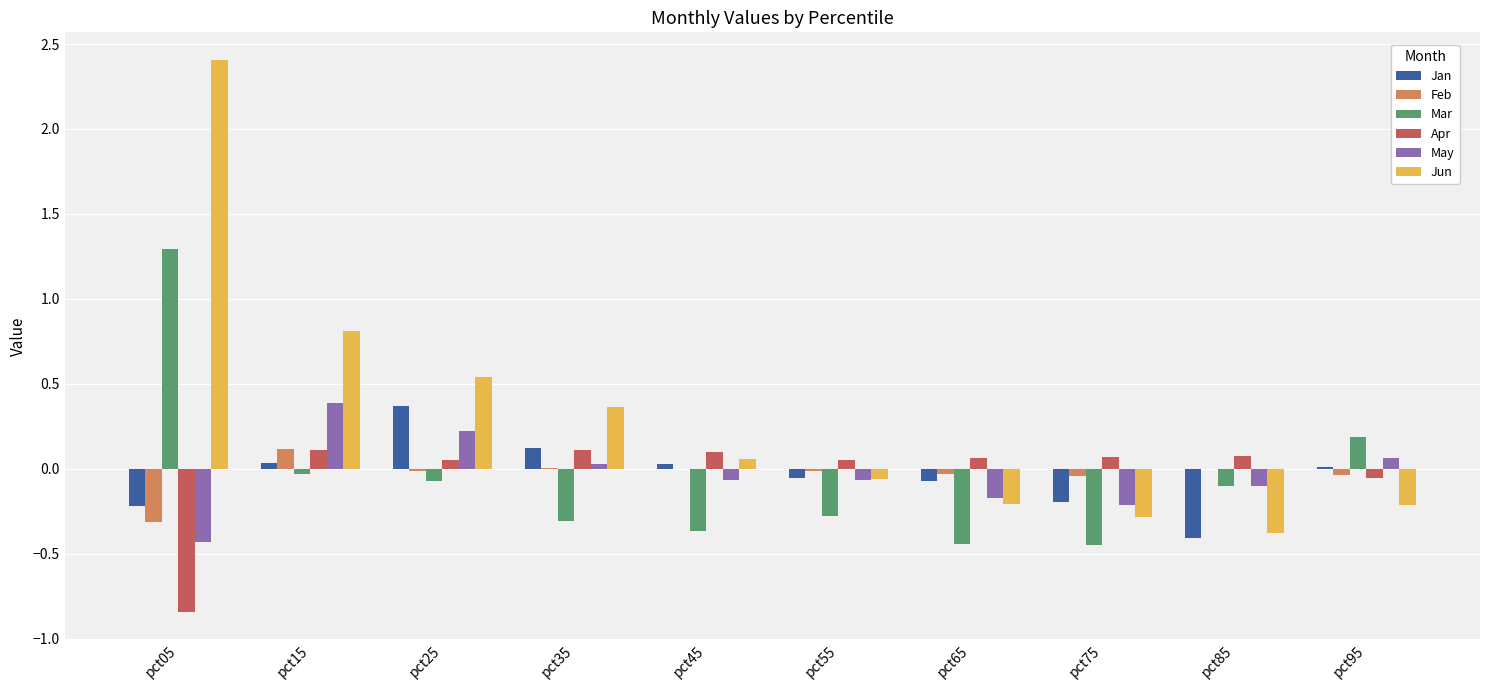

What is the sum of all May values?

-0.3